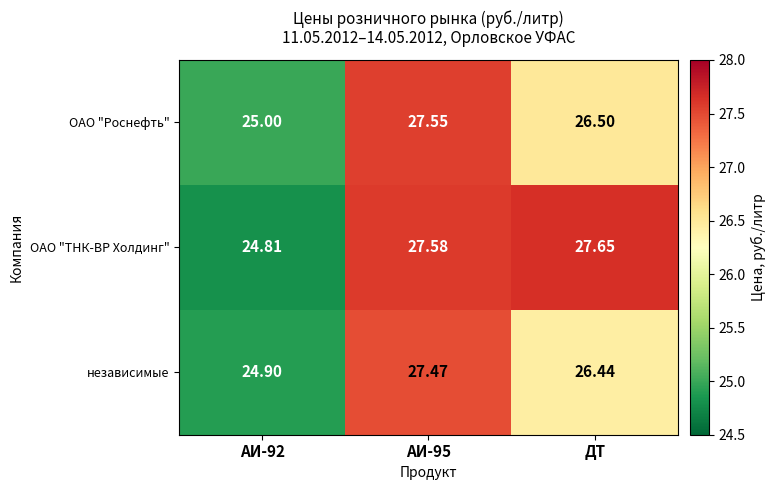

Where is независимые nearest to the value 26?

ДТ